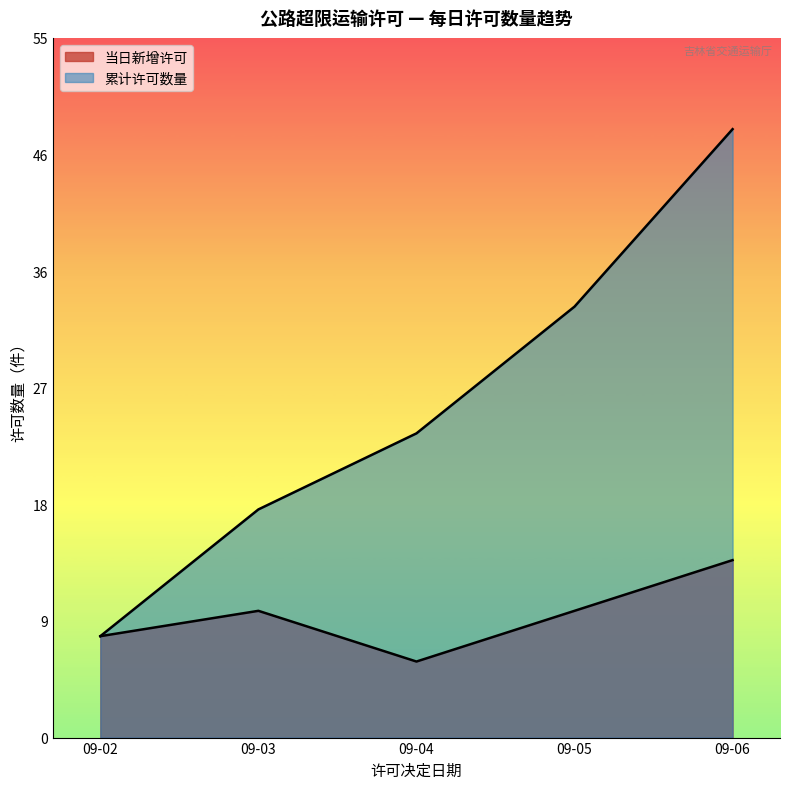

Does the chart display data point markers on the line(s)?

No